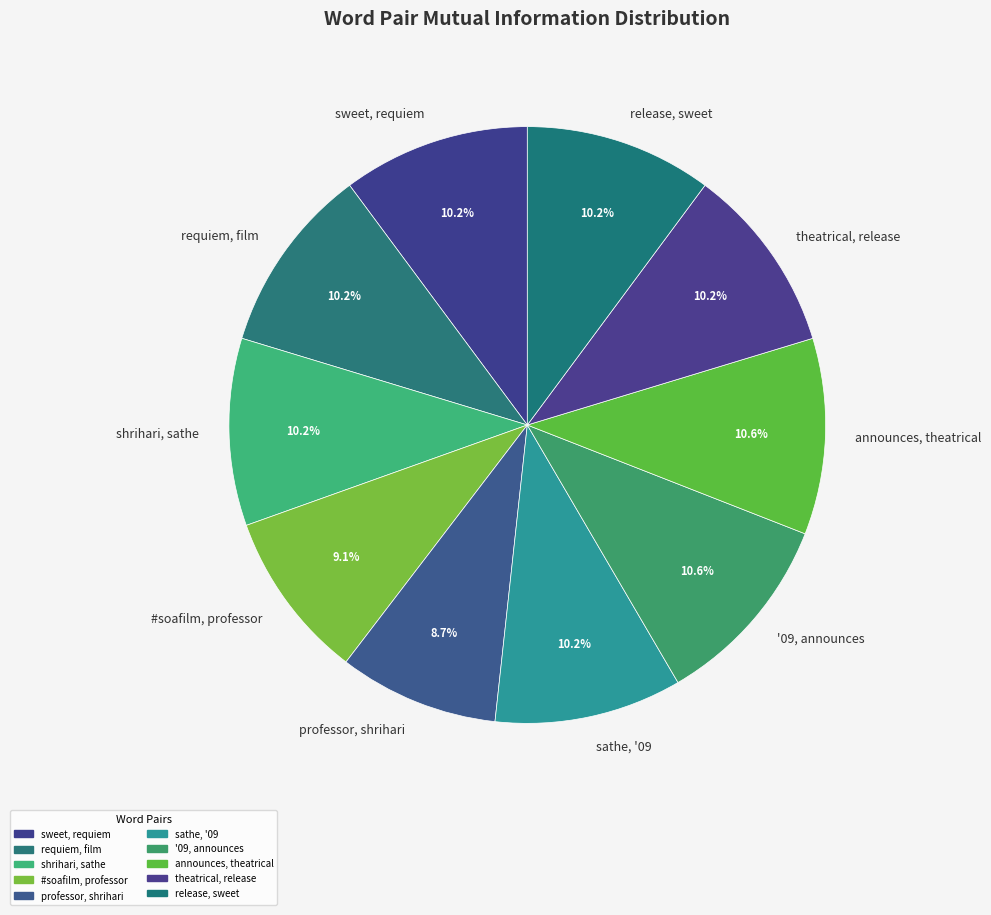

Is there a majority slice in this chart?

No